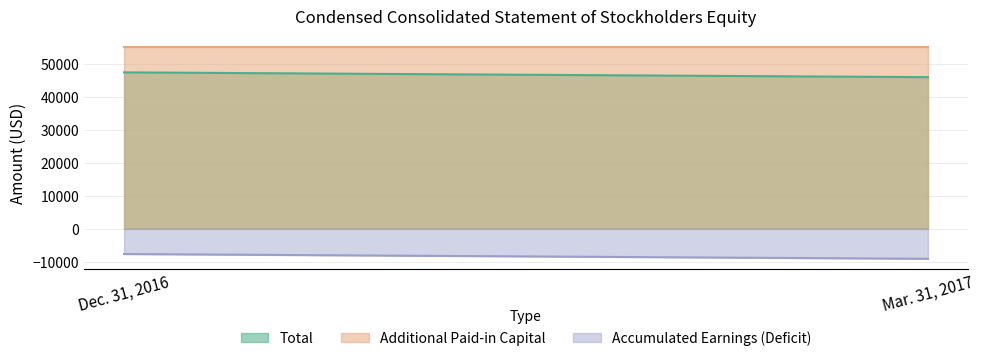

What is the difference between the maximum and minimum values in the Accumulated Earnings (Deficit) series?

1452